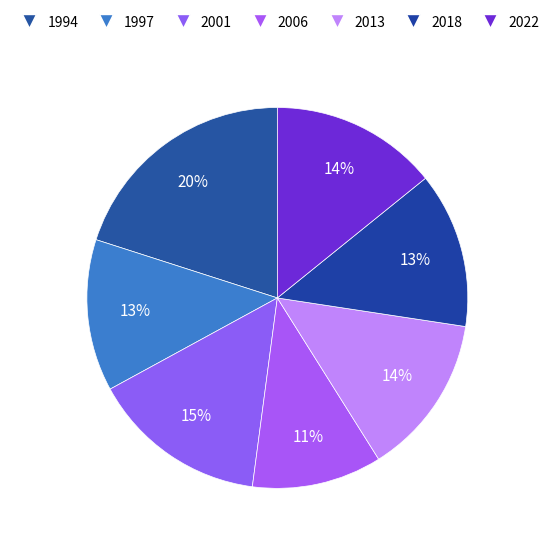

Is there a majority slice in this chart?

No